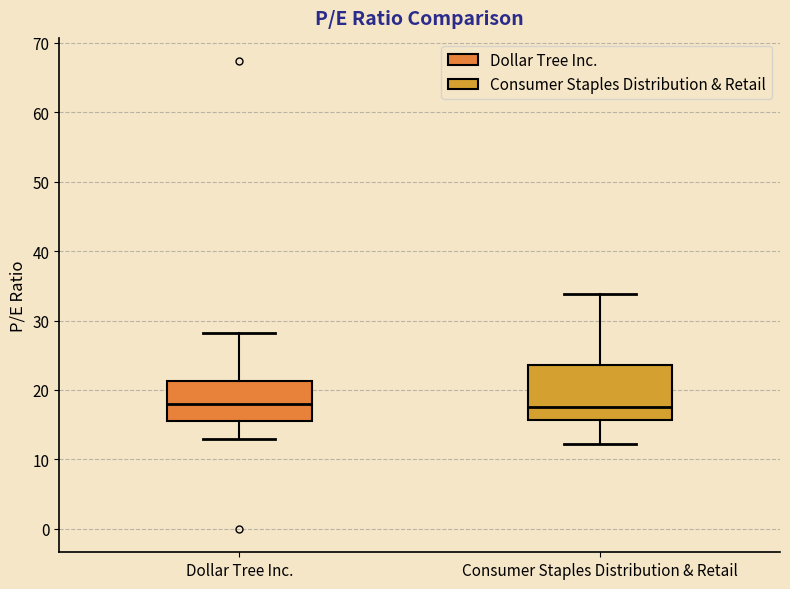

Which box is the tallest, from its lower edge to its upper edge?

Consumer Staples Distribution & Retail